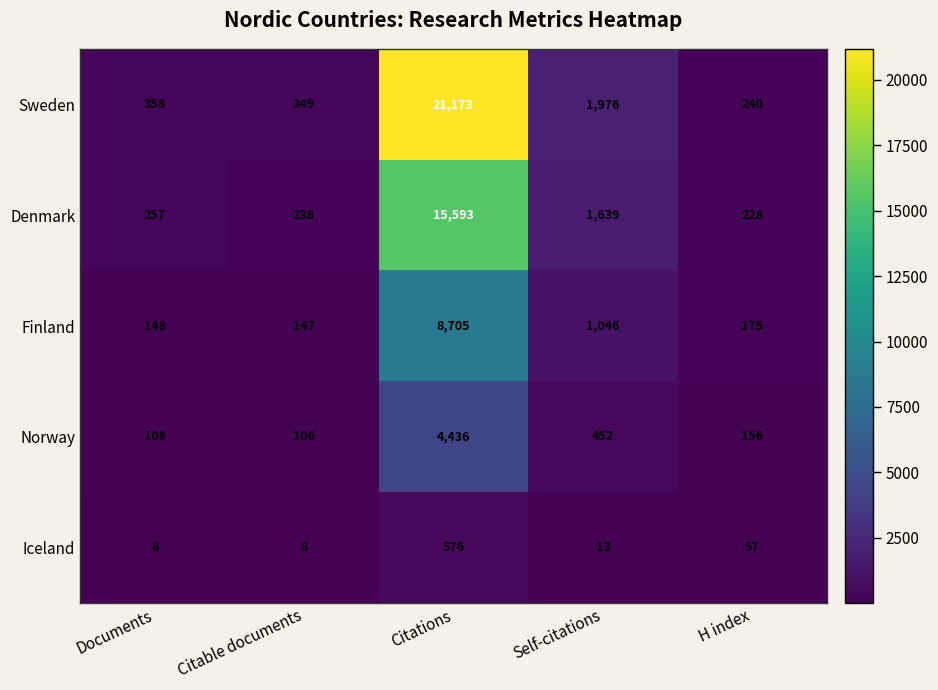

How many series are shown in this chart?

5